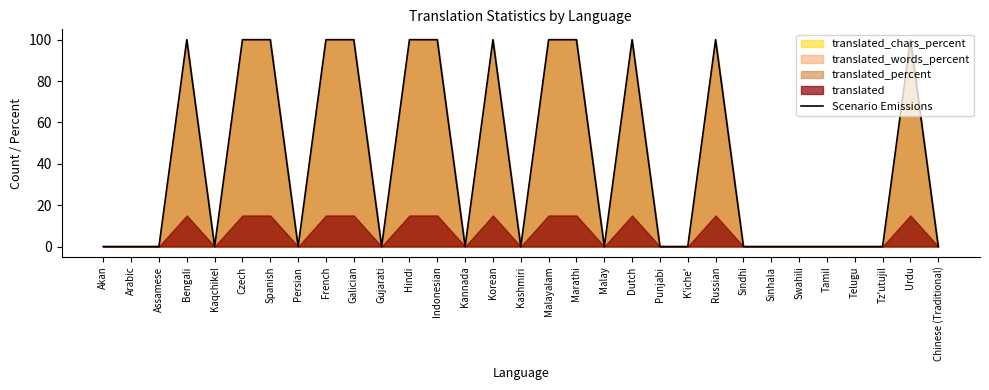

Rank the categories by value from lowest to highest.

Akan, Arabic, Assamese, Kaqchikel, Persian, Gujarati, Kannada, Kashmiri, Malay, Punjabi, K'iche', Sindhi, Sinhala, Swahili, Tamil, Telugu, Tz'utujil, Chinese (Traditional), Bengali, Czech, Spanish, French, Galician, Hindi, Indonesian, Korean, Malayalam, Marathi, Dutch, Russian, Urdu